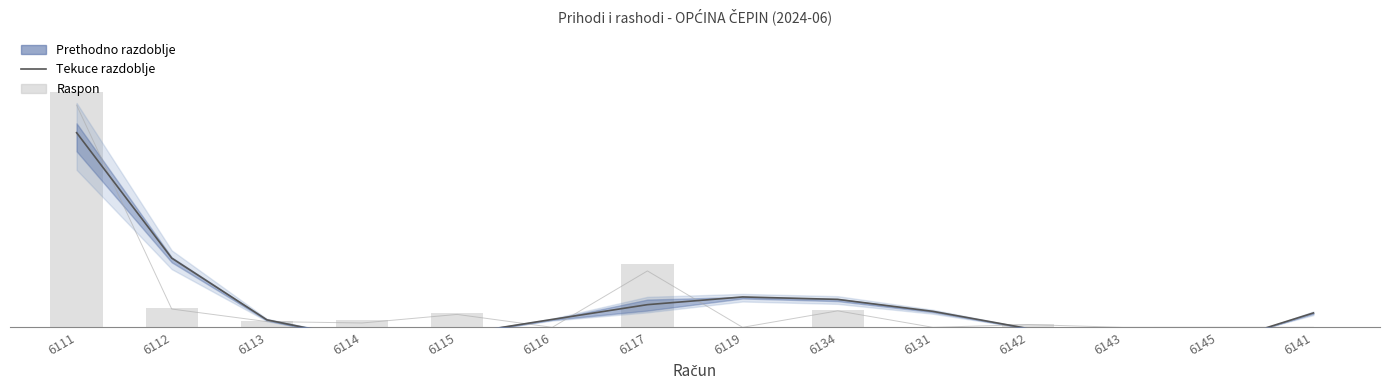

What value does the data have at 6142?

-8.8